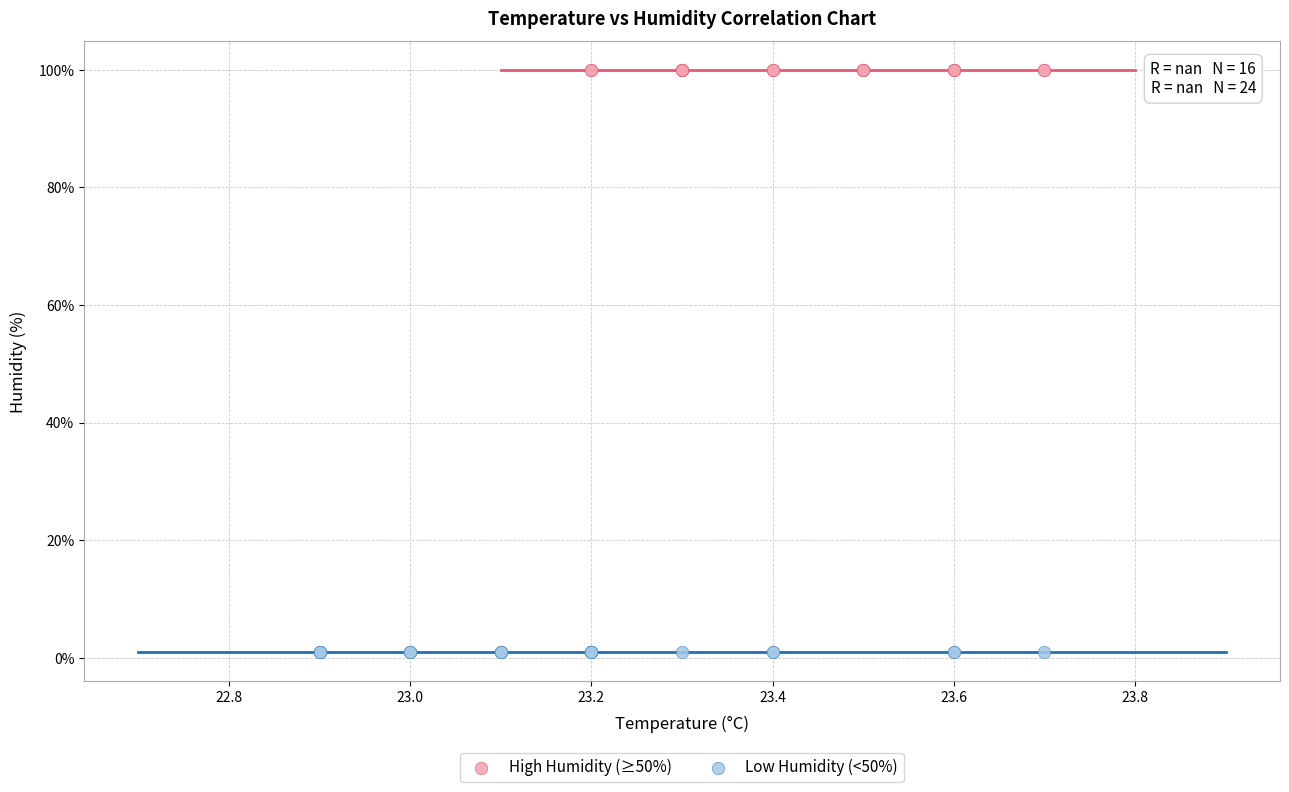

Which series contains the lowest Y value?

Low Humidity (<50%)